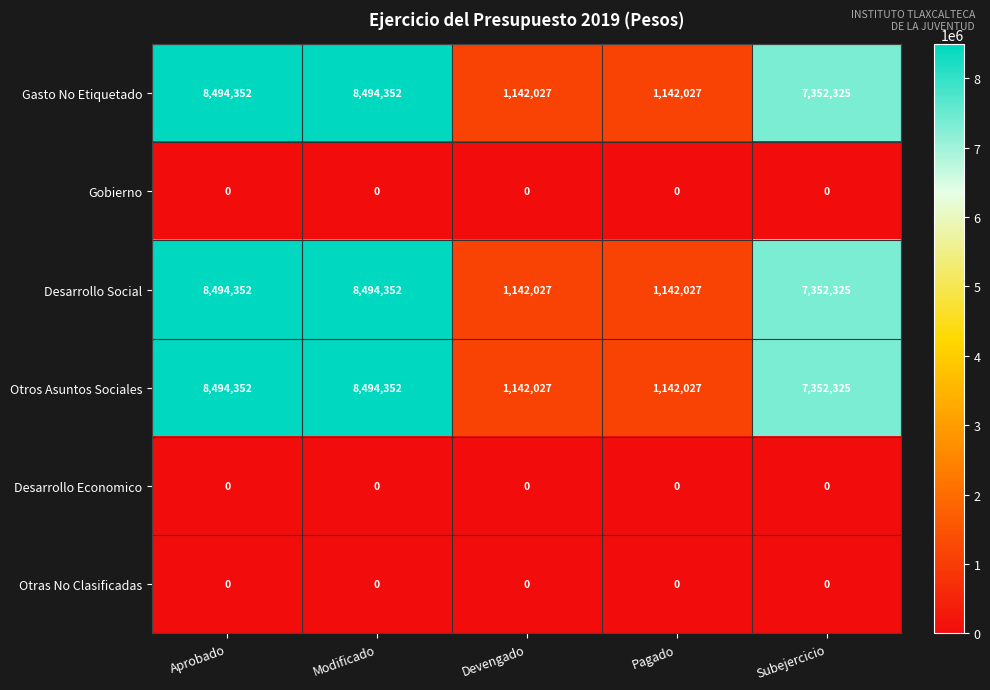

Is the value of Gobierno at Subejercicio greater than the value of Desarrollo Social at Pagado?

No